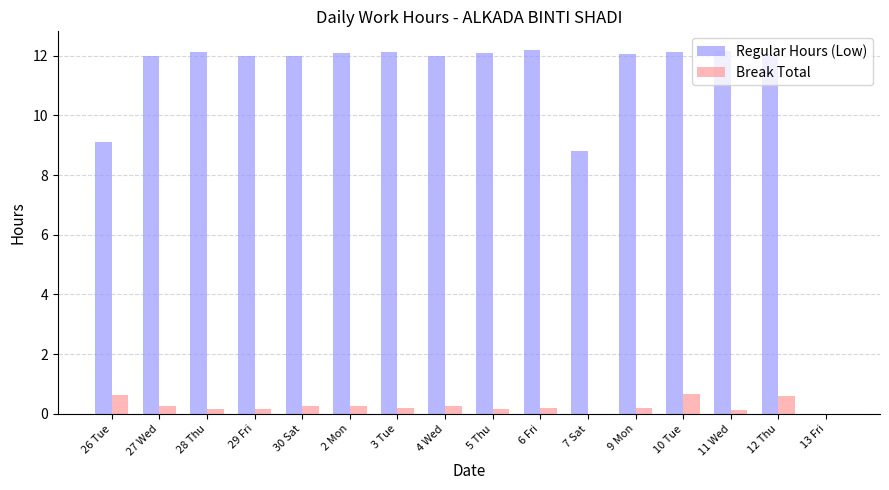

True or false: Break Total has a value of 0.0 at 13 Fri.

True